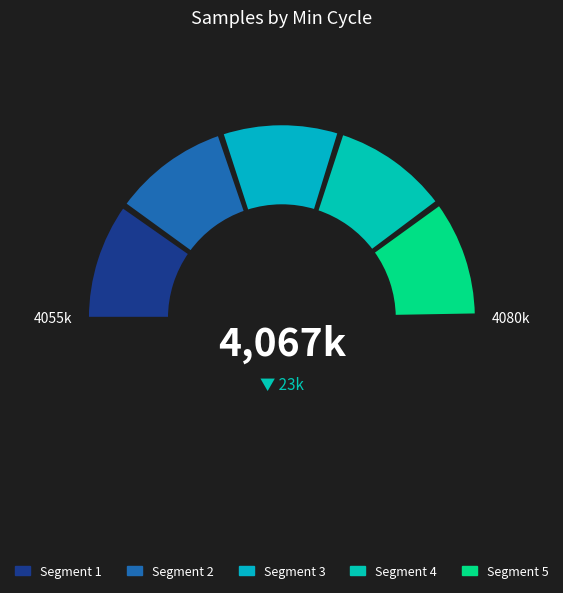

Combined, do 32 and 30 account for over 50%?

No